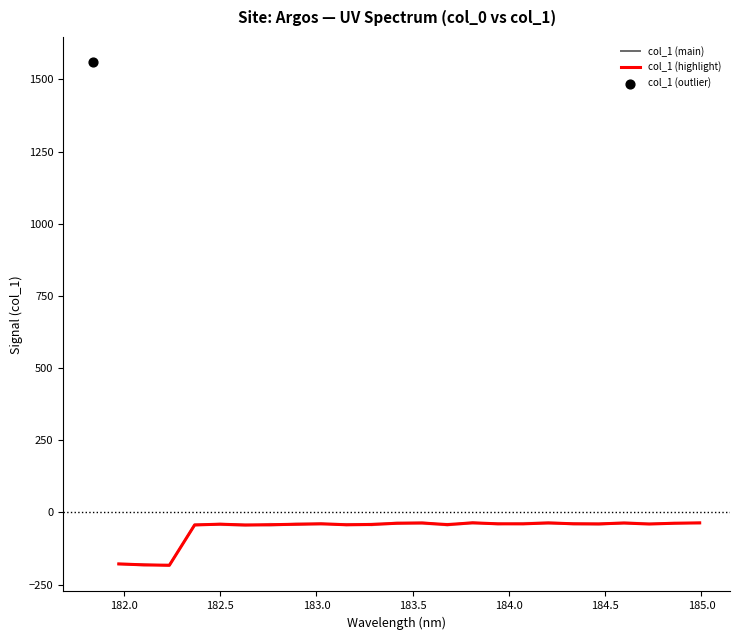

Which series reaches the minimum Y coordinate?

col_1 (main)